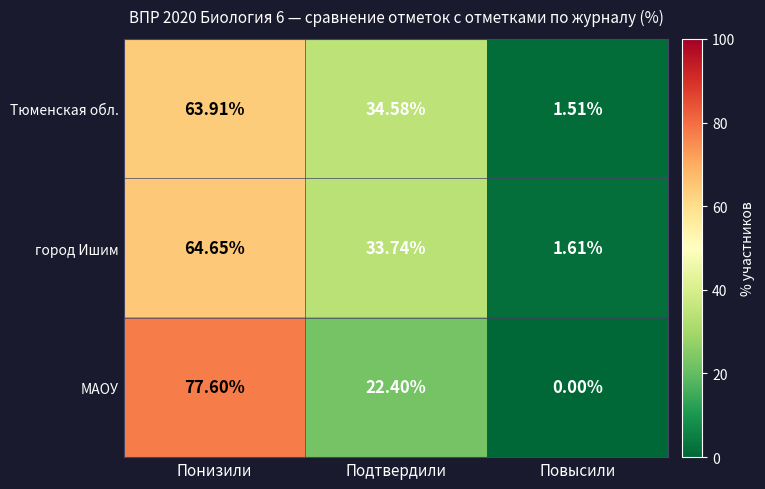

Which series has the largest range (max minus min)?

МАОУ